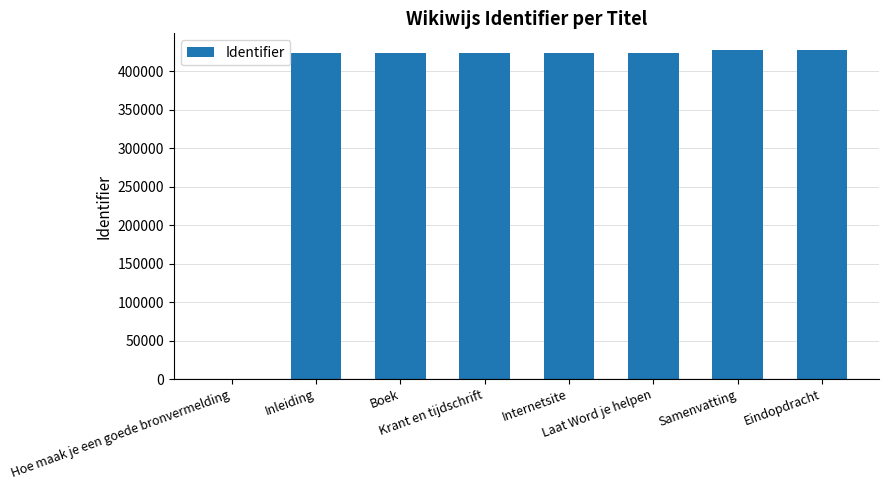

Which label corresponds to the smallest value in the chart?

Hoe maak je een goede bronvermelding